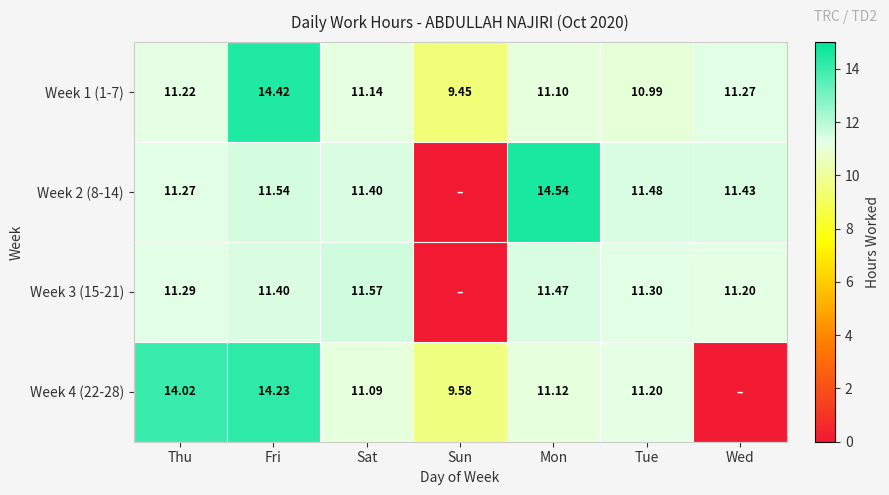

Which series changed the most between Thu and Fri?

Week 1 (1-7)